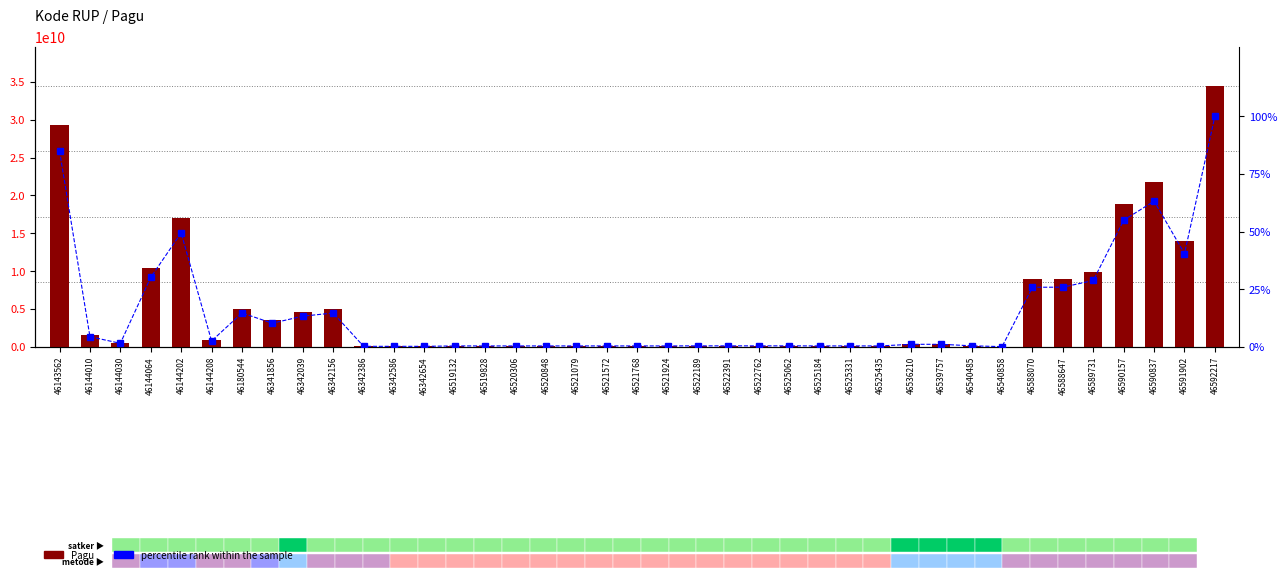

Between 46536210 and 46588070, which is larger?

46588070